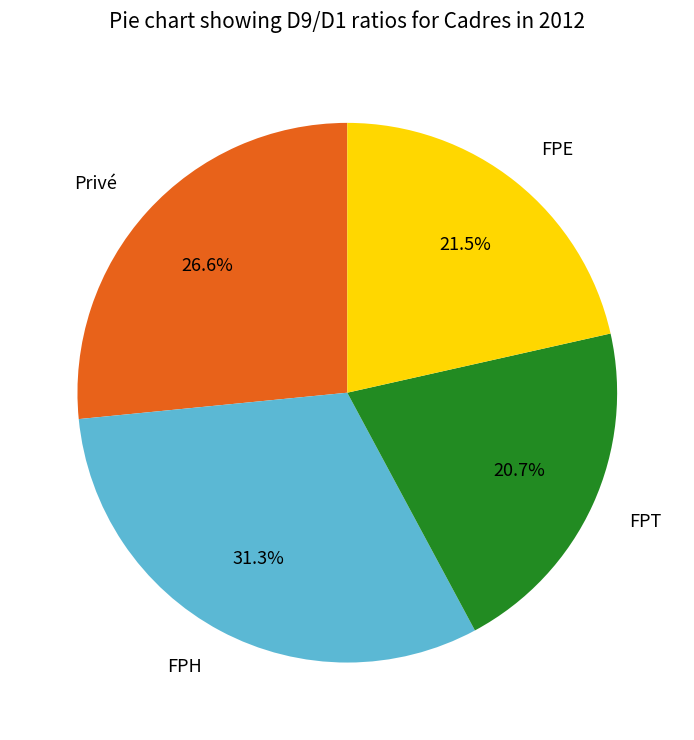

Rank the categories by value from lowest to highest.

FPT, FPE, Privé, FPH